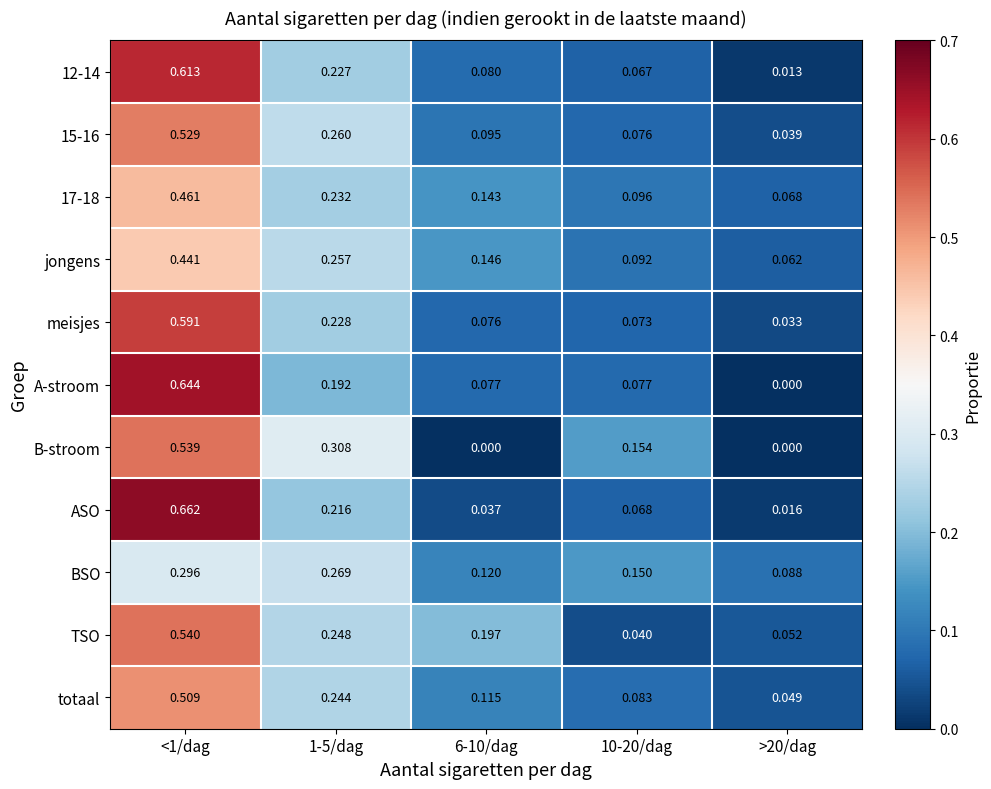

Which series has the largest range (max minus min)?

ASO